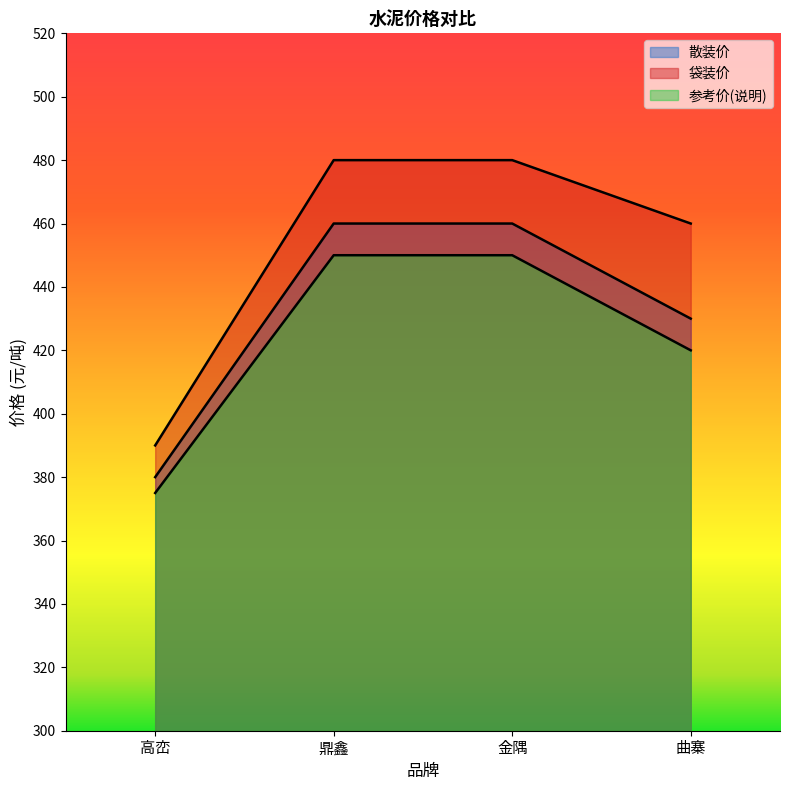

True or false: 袋装价 and 参考价(说明) cross at least once.

False